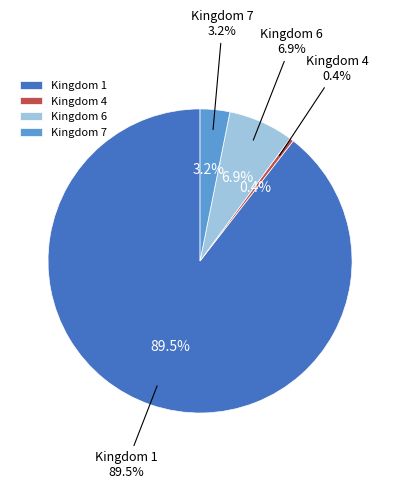

Count the number of slices in the pie.

4